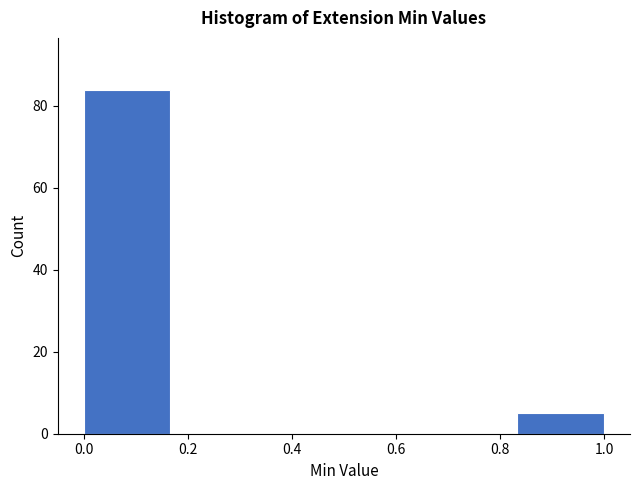

Reading left to right, list every bar in this chart as the range it spans on the x-axis followed by its height. Neither the bar edges nor the heights are printed on the chart, so give them approximately, as read against the axes.

0.00 to 0.16: 84
0.16 to 0.34: 0
0.34 to 0.50: 0
0.50 to 0.66: 0
0.66 to 0.84: 0
0.84 to 1.00: 6